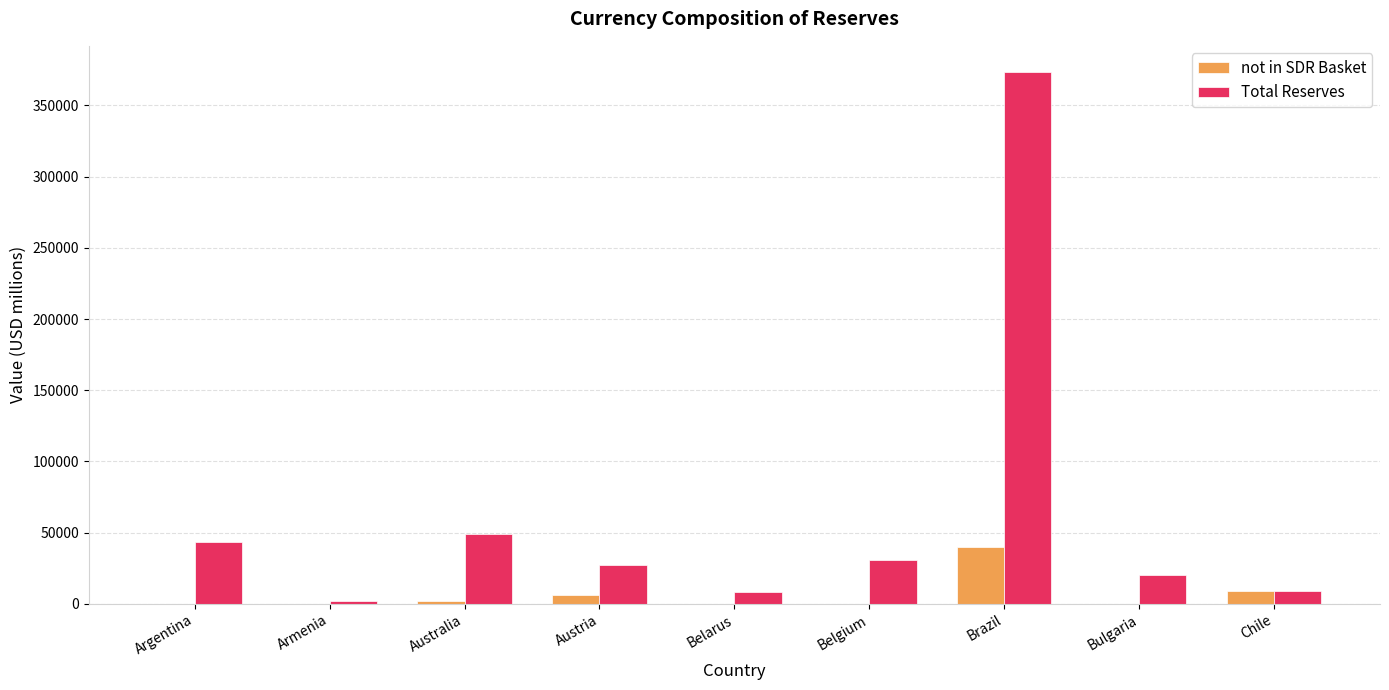

Which series changed the most between Australia and Belarus?

Total Reserves